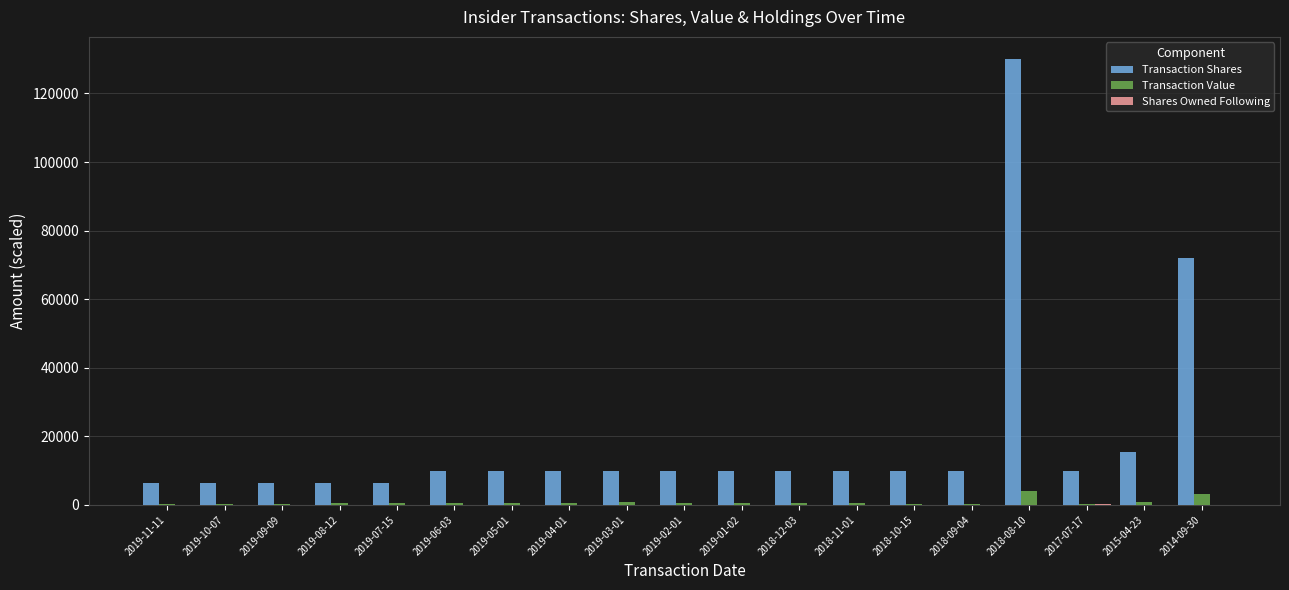

At which category is the sum across all series the highest?

2018-08-10